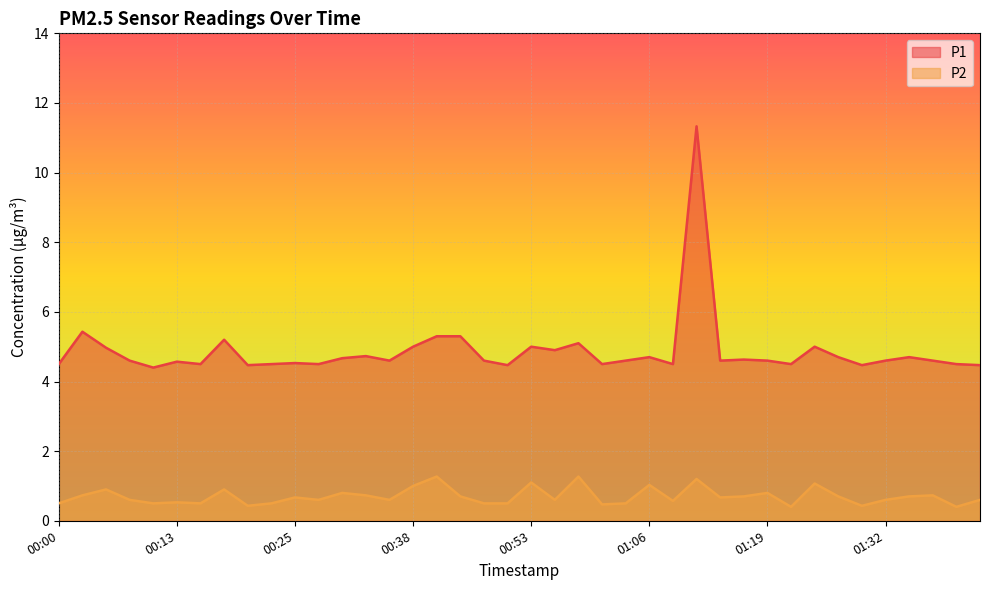

What is the maximum value shown in the chart?

11.3